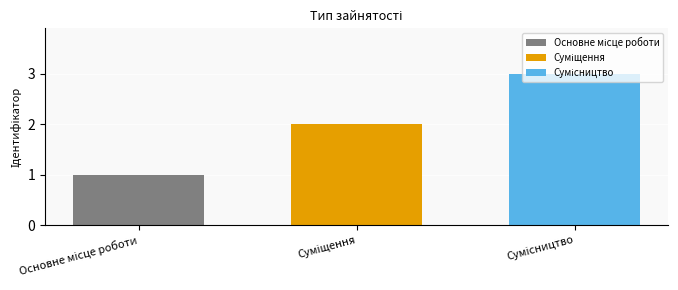

What is the maximum value shown in the chart?

3